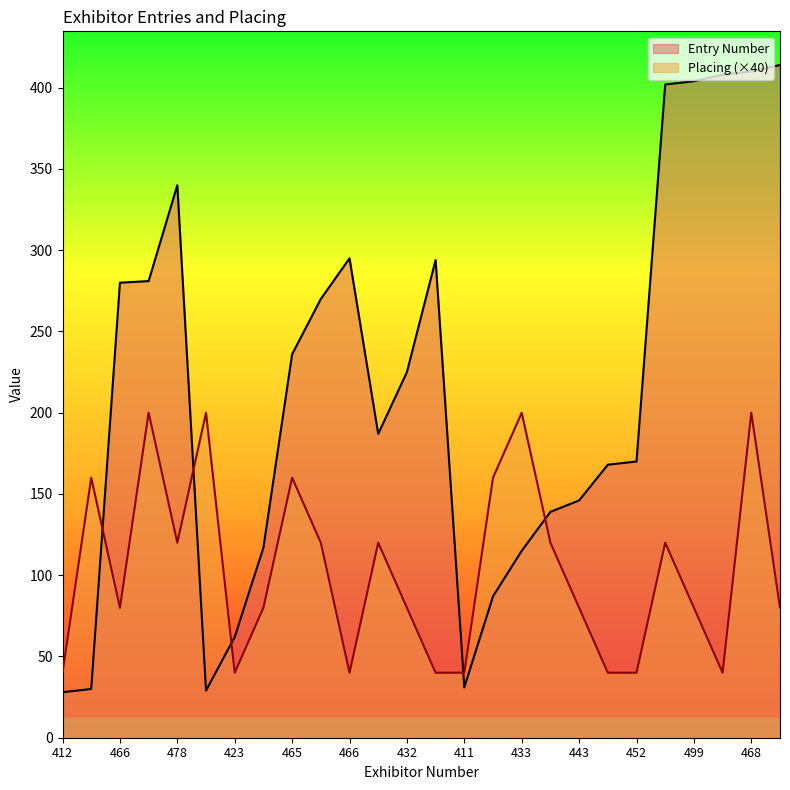

How many intersections are there between Entry Number and Placing?

5